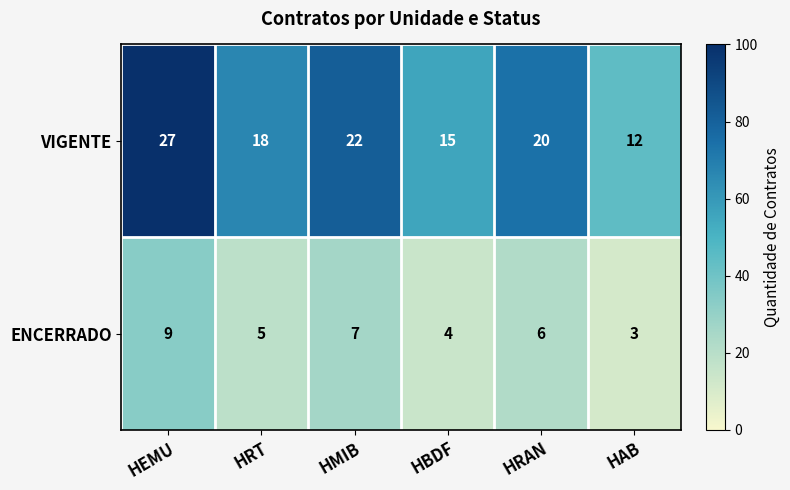

The value of VIGENTE at HEMU is 27. True or false?

True